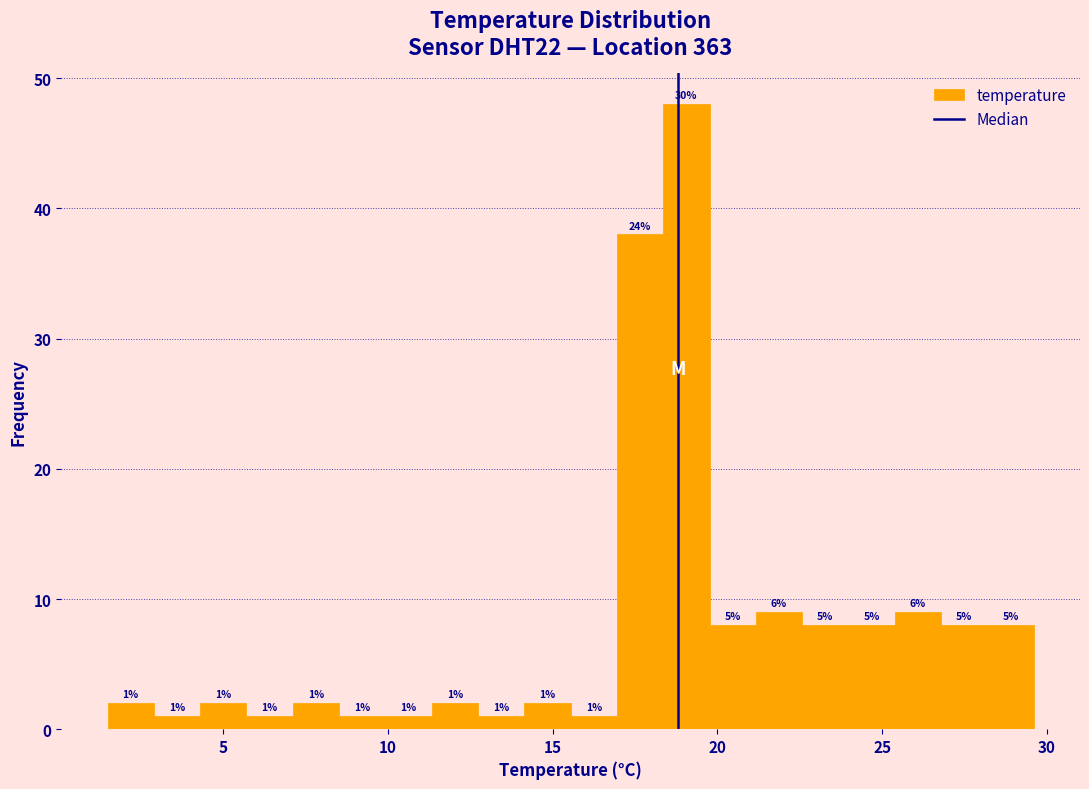

Around what value on the x-axis is the tallest bar? Give the approximate position of its centre, as read against the axis.

19.0